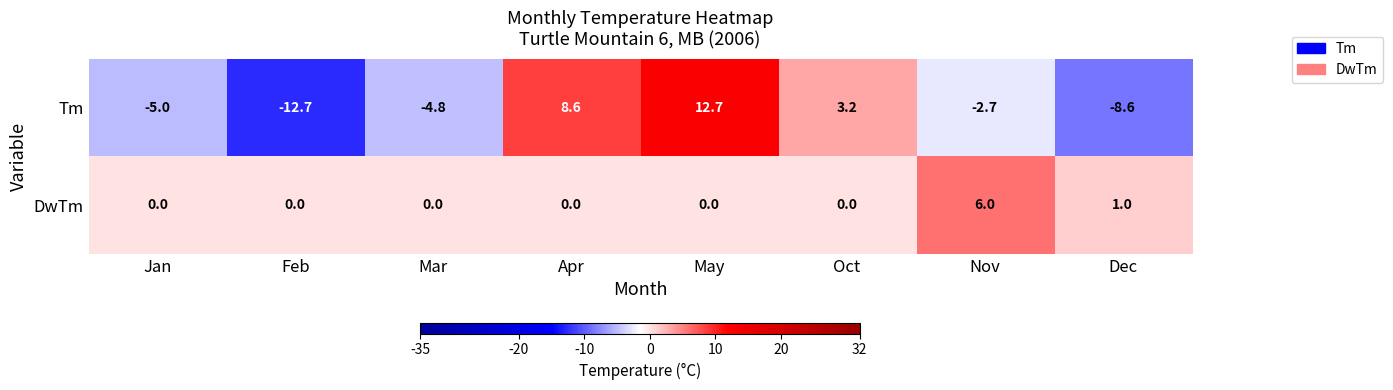

The Tm series shows 12.7 at May. True or false?

True